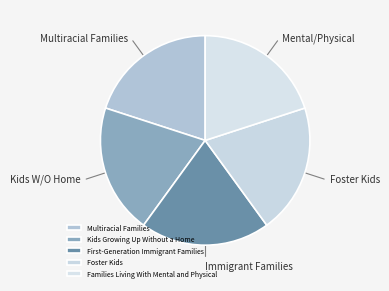

What percentage is the Families Living With Mental and Physical slice, to the nearest percent?

20%